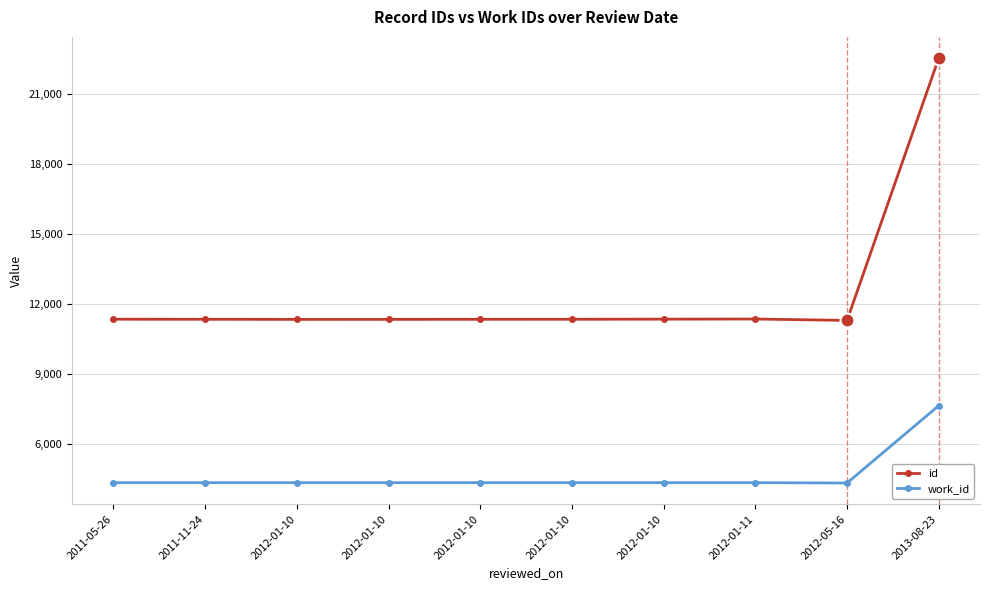

How many values in the work_id series are below 4339?

1